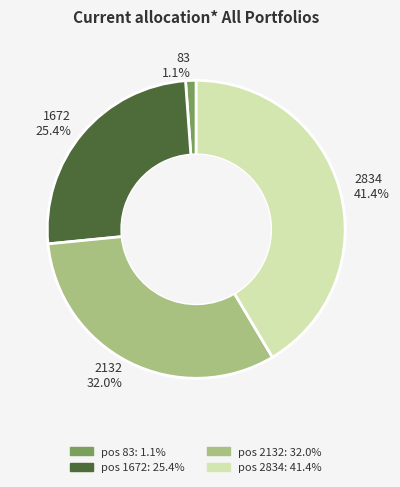

Which has a higher value, 1672 or 2132?

2132